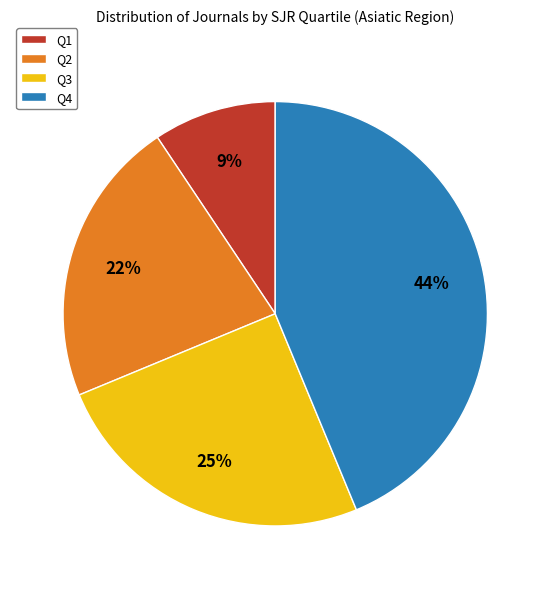

Is the sum of Q4 and Q2 greater than half?

Yes